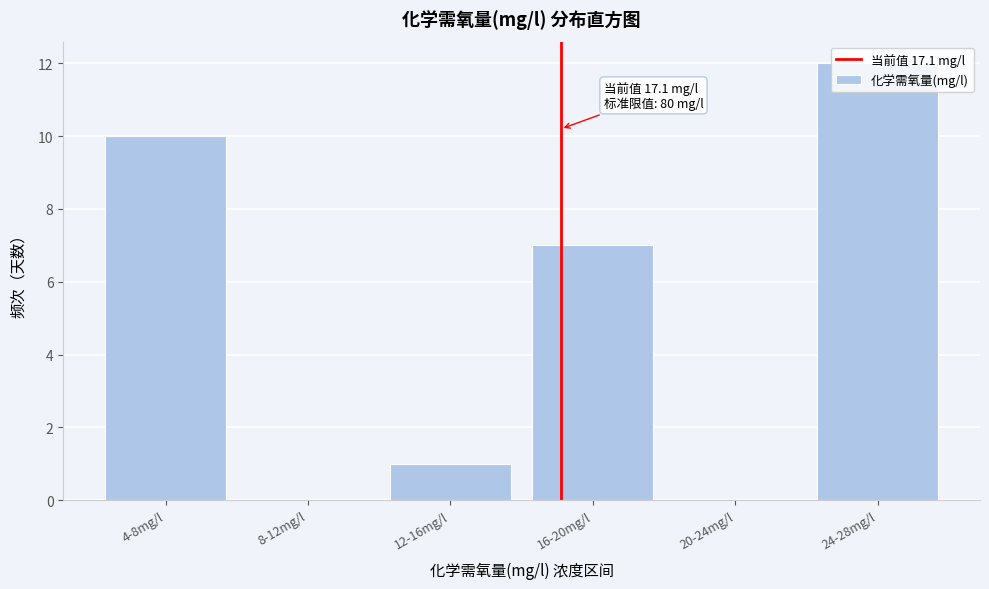

At which label is the value closest to 6?

16-20mg/l